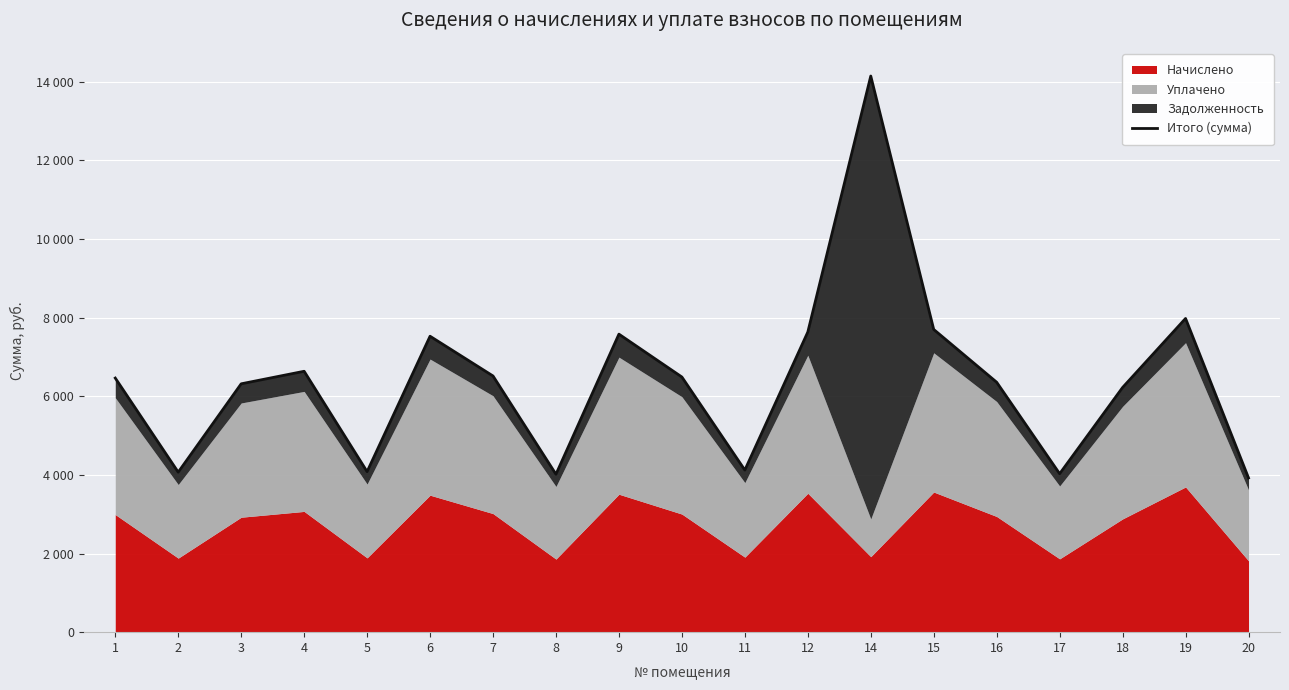

The chart shows a value of 7527.3 at 6. True or false?

True